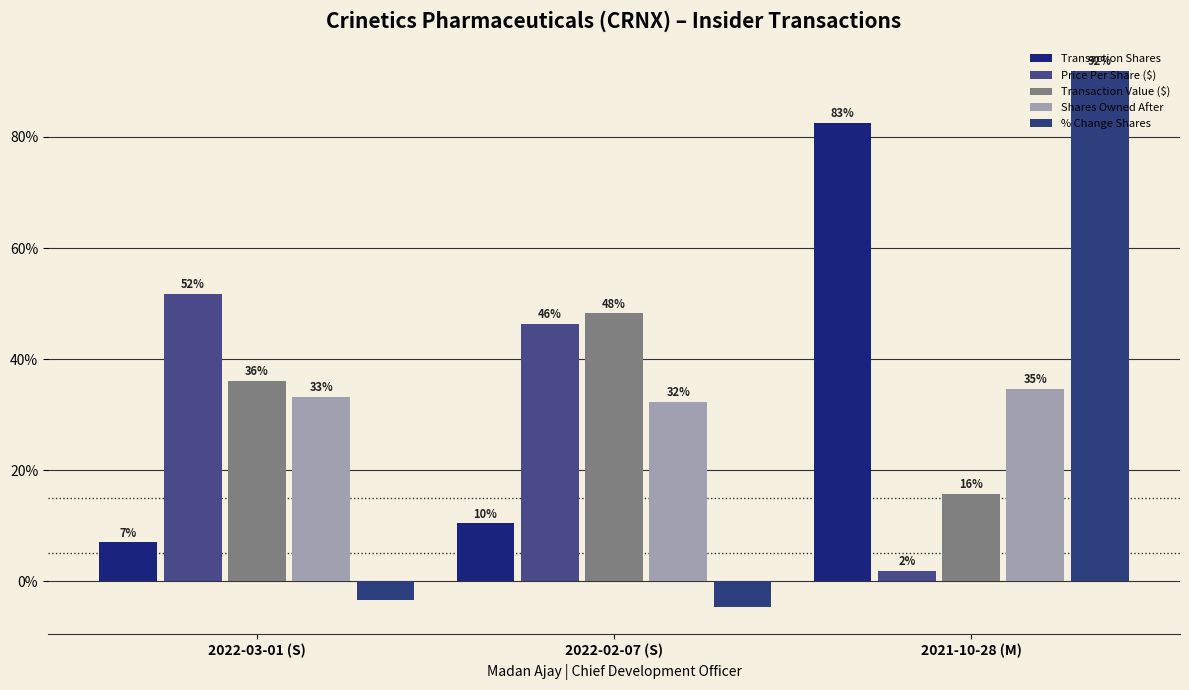

Is it true that % Change Shares equals -1.6 at 2022-02-07 (S)?

False